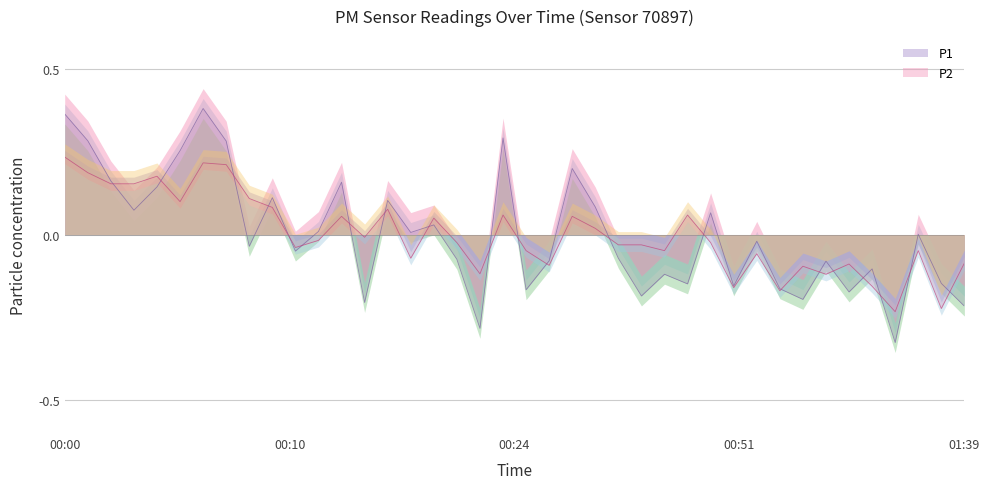

Reading left to right, transcribe all the data shown in this chart.

P1: 0.4	0.3	0.2	0.1	0.1	0.3	0.4	0.3	-0.0	0.1	-0.0	0.0	0.2	-0.2	0.1	0.0	0.0	-0.1	-0.3	0.3	-0.2	-0.1	0.2	0.1	-0.1	-0.2	-0.1	-0.1	0.1	-0.2	-0.0	-0.2	-0.2	-0.1	-0.2	-0.1	-0.3	0.0	-0.1	-0.2
P2: 0.2	0.2	0.2	0.2	0.2	0.1	0.2	0.2	0.1	0.1	-0.0	-0.0	0.1	-0.0	0.1	-0.1	0.0	-0.0	-0.1	0.1	-0.0	-0.1	0.1	0.0	-0.0	-0.0	-0.0	0.1	-0.0	-0.2	-0.1	-0.2	-0.1	-0.1	-0.1	-0.2	-0.2	-0.0	-0.2	-0.1